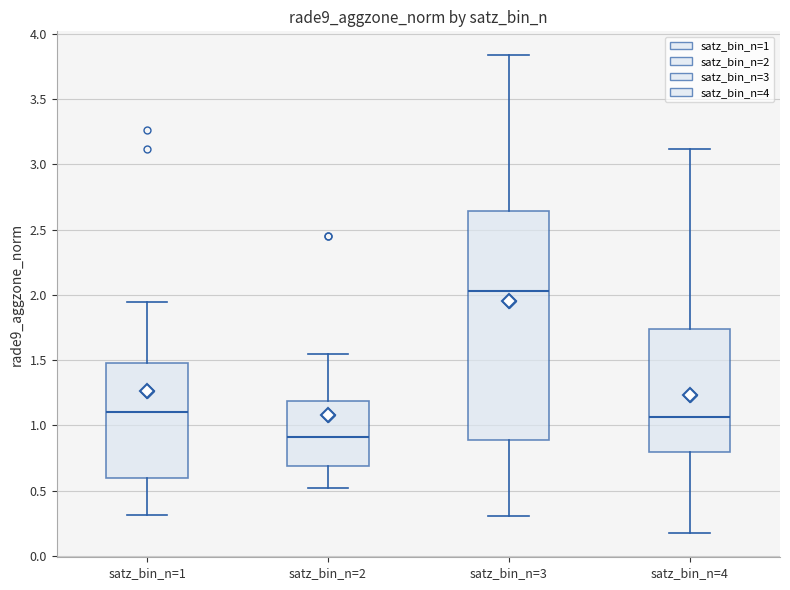

Reading left to right, transcribe this box plot: for each box, give where its median line is, the range the box spans, and where its two whiskers end, as read against the y-axis. The values are not printed on the chart, so give them approximately, as read against the axis.

satz_bin_n=1: median 1.10, box 0.60 to 1.50, whiskers 0.30 to 1.95
satz_bin_n=2: median 0.90, box 0.70 to 1.20, whiskers 0.50 to 1.55
satz_bin_n=3: median 2.05, box 0.90 to 2.65, whiskers 0.30 to 3.85
satz_bin_n=4: median 1.05, box 0.80 to 1.75, whiskers 0.15 to 3.10